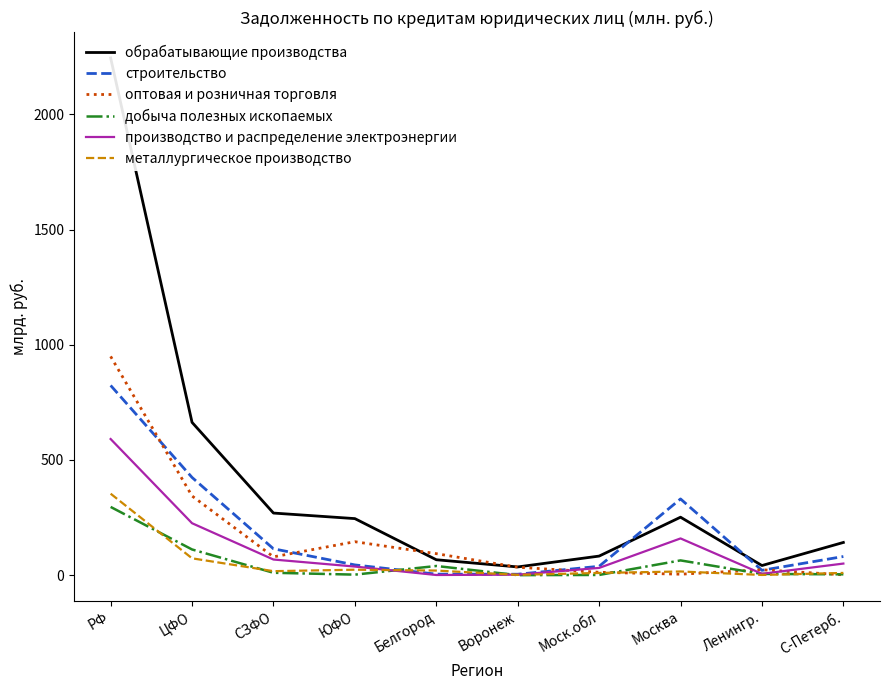

What is the sum of the металлургическое производство values at Ленингр. and РФ?

354335